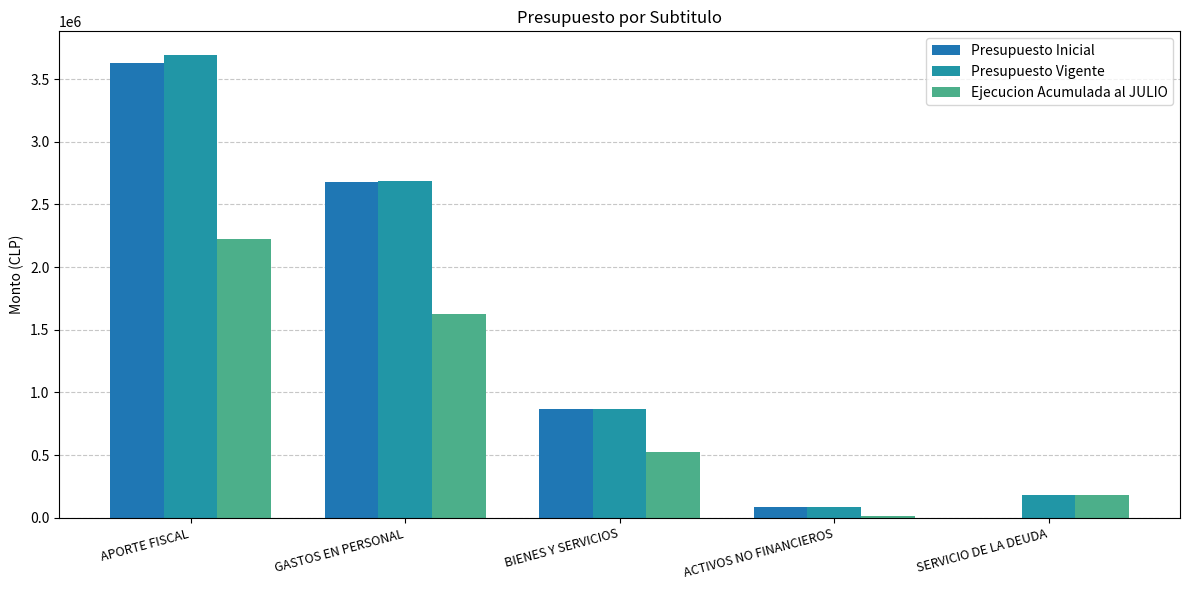

True or false: Ejecucion Acumulada al JULIO has a value of 2220401 at APORTE FISCAL.

True